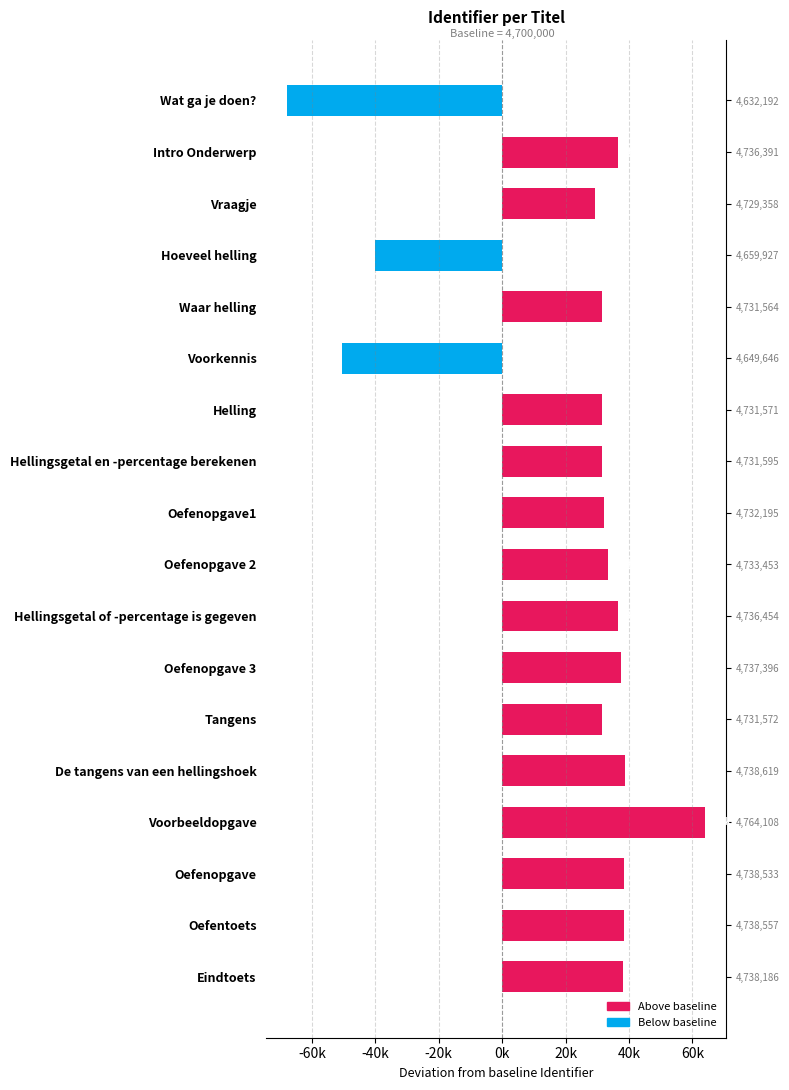

What is the maximum value shown in the chart?

64108